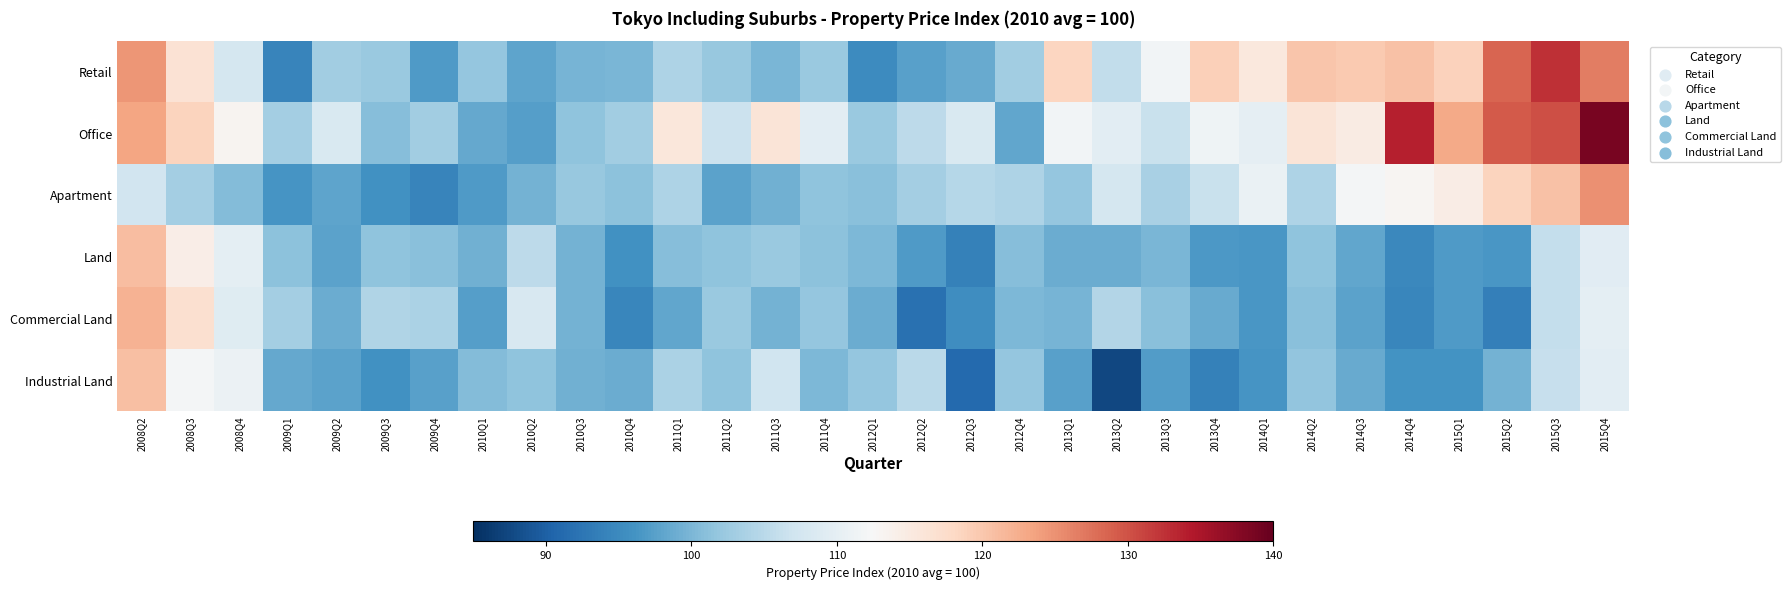

Which series has the widest spread of values?

Office